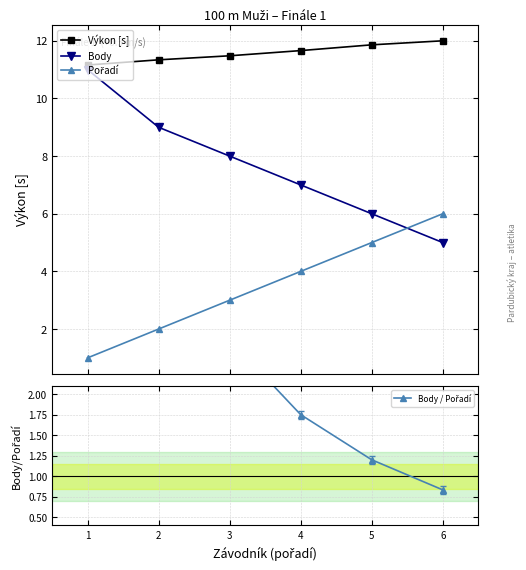

Read the Body value at 3.

8.0